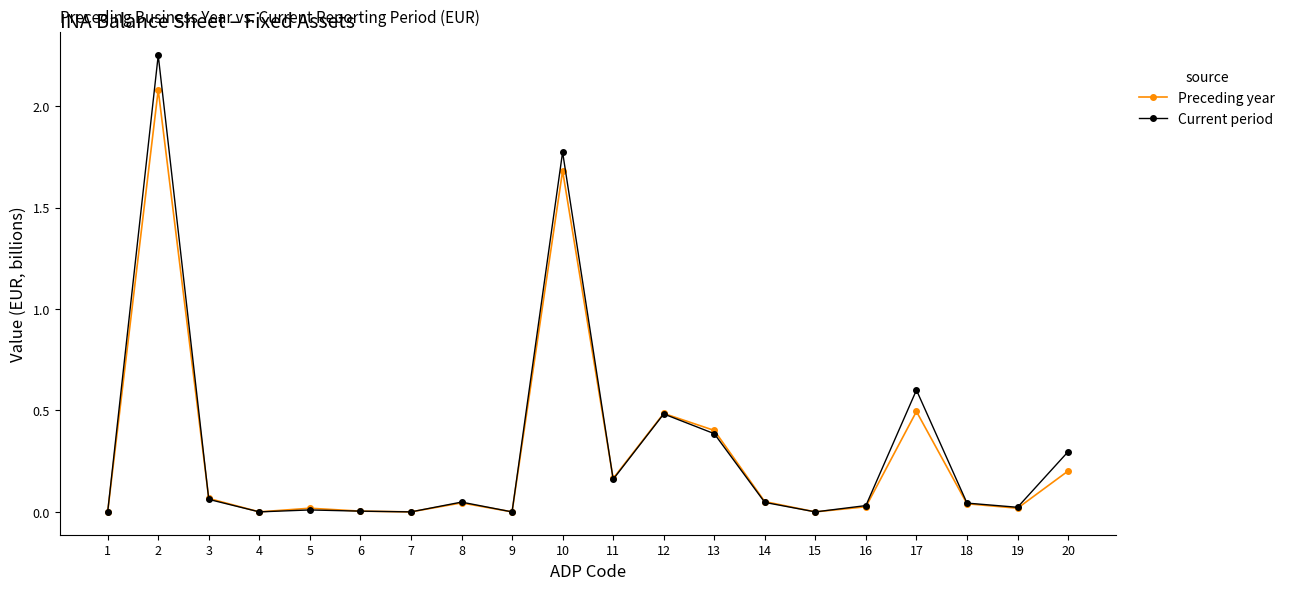

How many categories are shown in the chart?

20